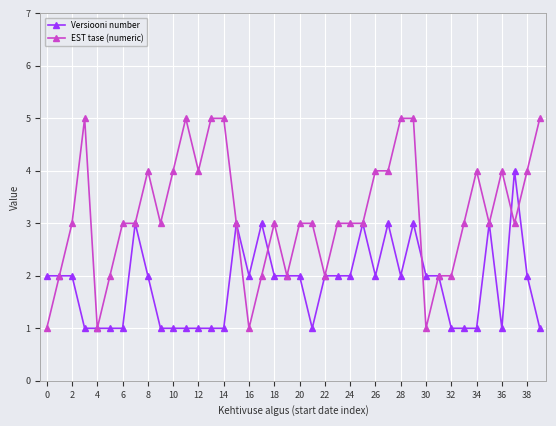

Which series has the largest total across all categories?

EST tase (numeric)